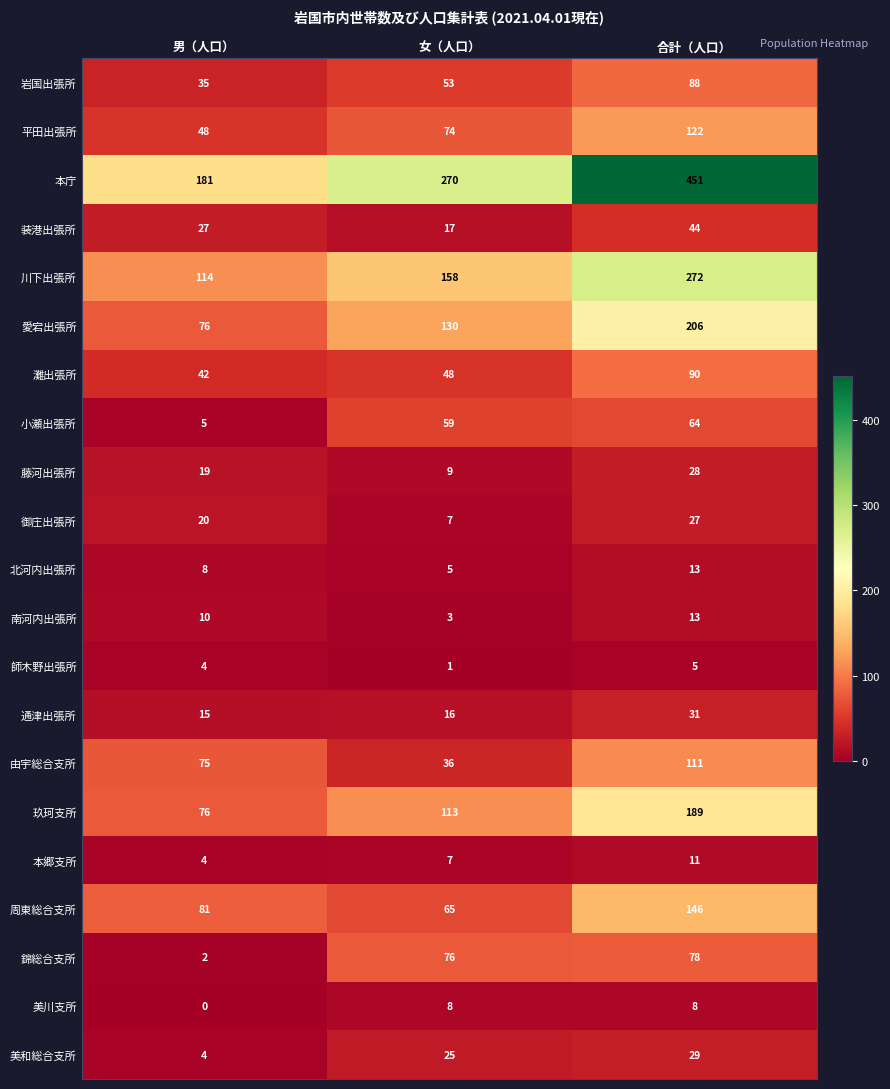

What is the difference between the highest and lowest values at 男（人口）?

181